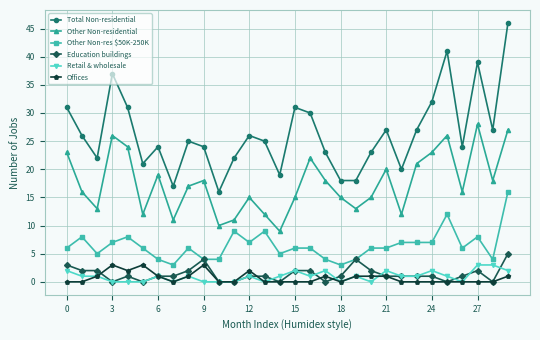

True or false: Total Non-residential and Offices cross at least once.

False